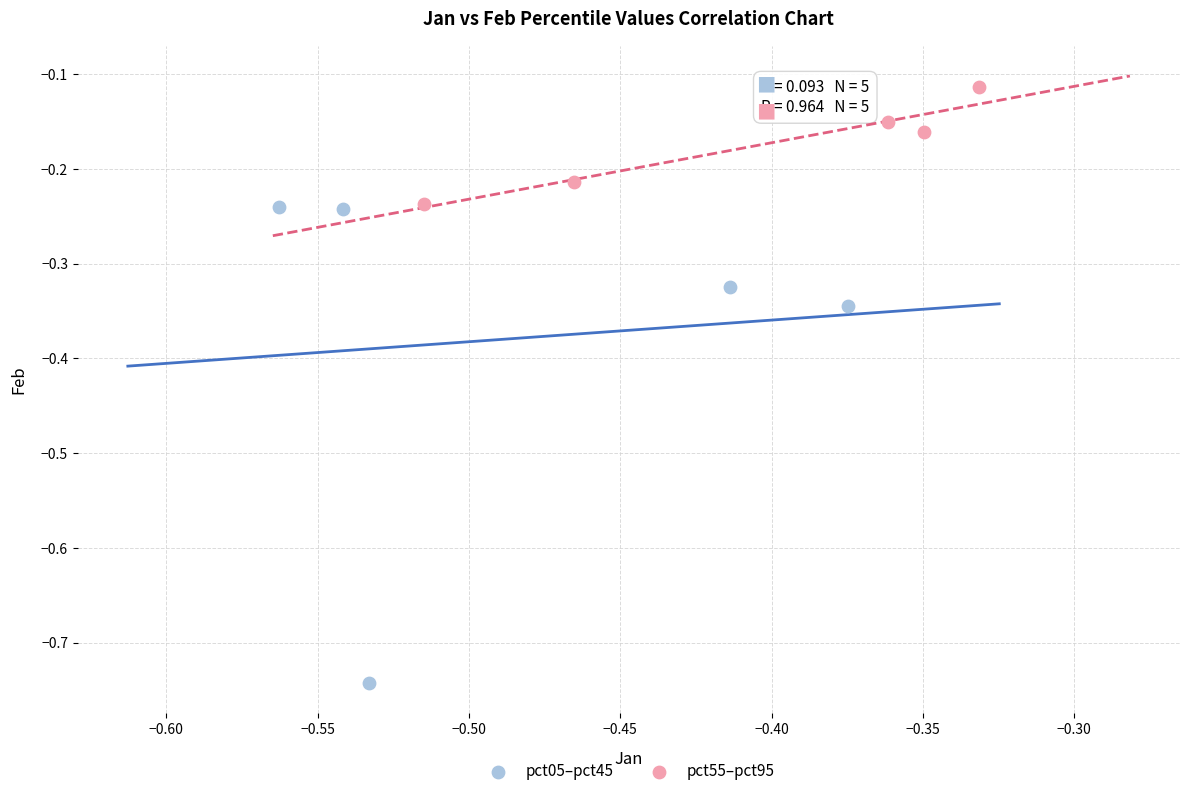

Which series reaches the minimum Y coordinate?

pct05–pct45